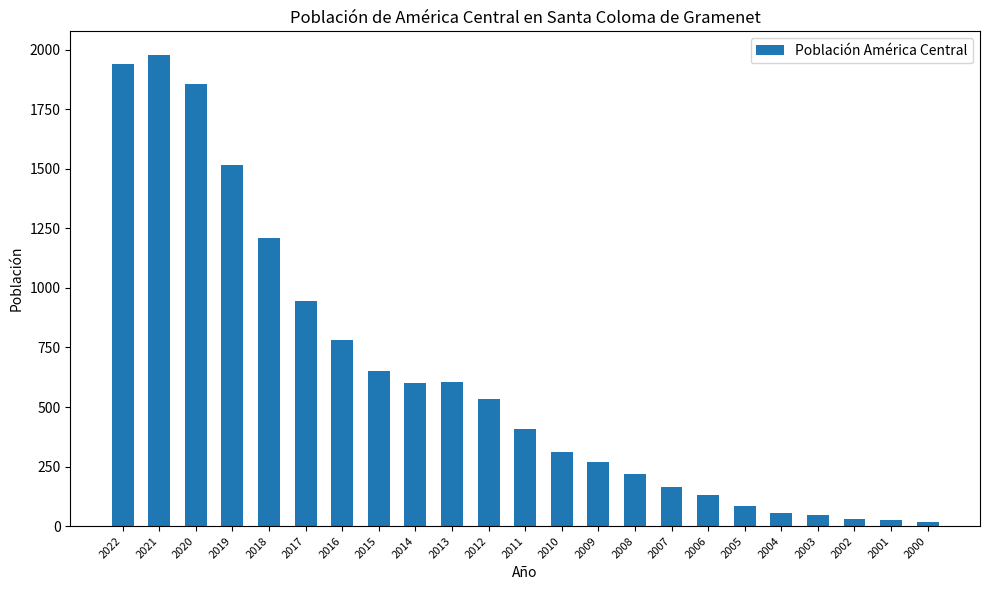

Approximately how many times larger is the value at 2021 compared to 2002?

66.0